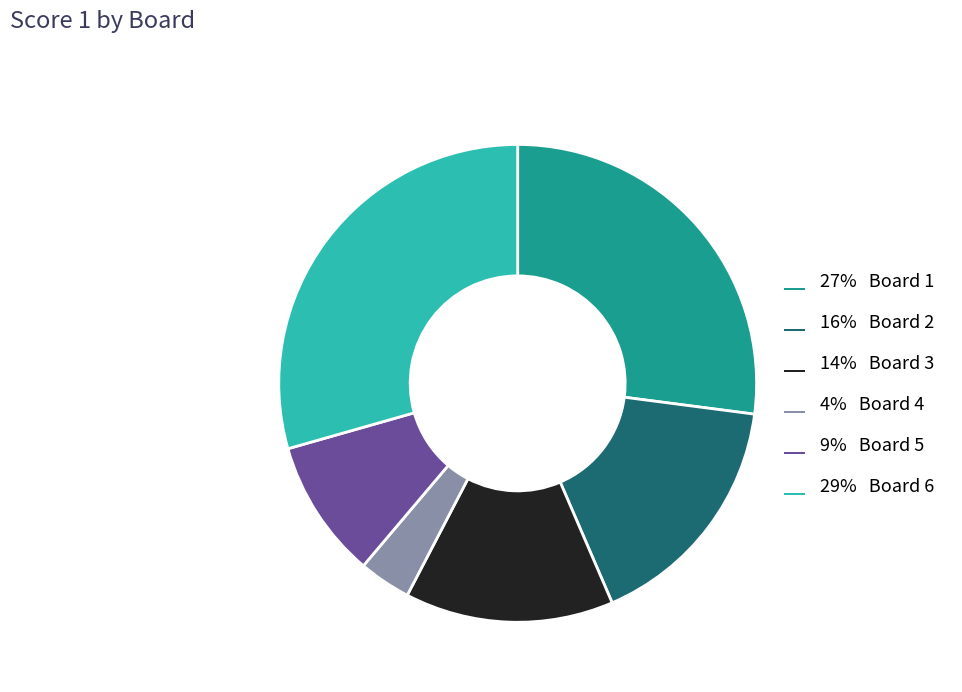

Is there a majority slice in this chart?

No